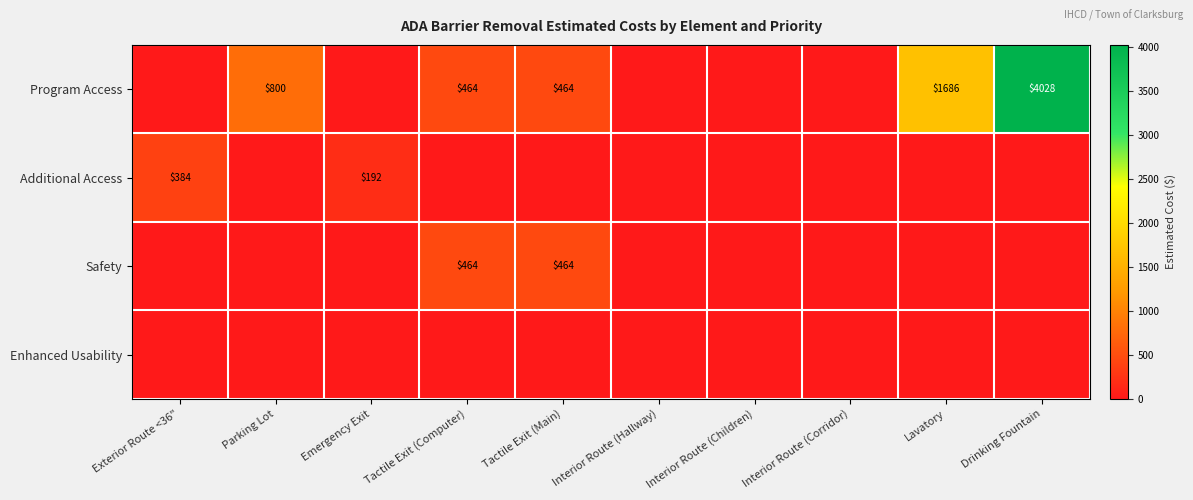

The Program Access series shows 774 at Tactile Exit (Computer). True or false?

False